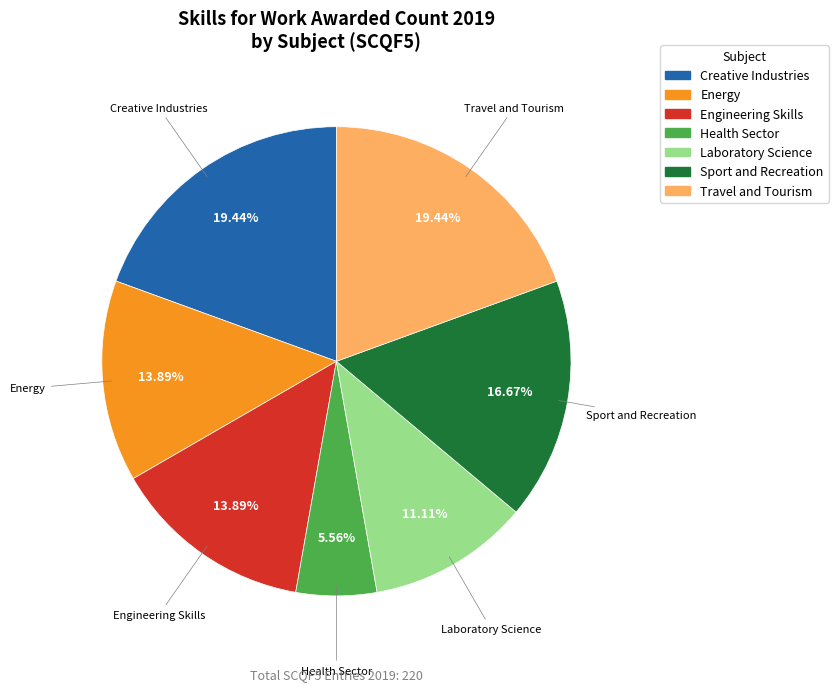

To the nearest percent, what is the difference between the largest and smallest slice percentages?

14%